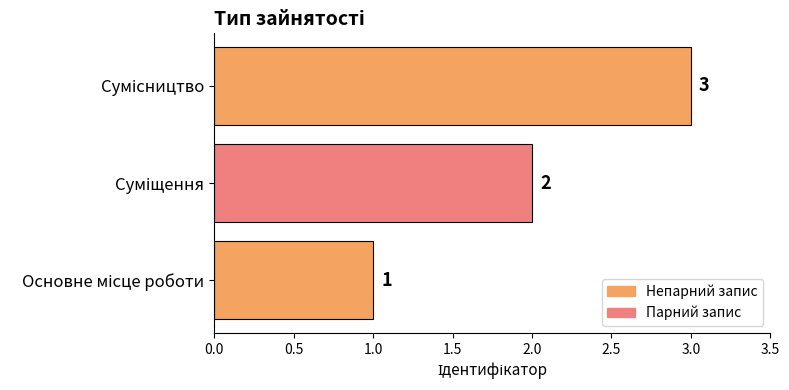

Count the number of data series in this chart.

1